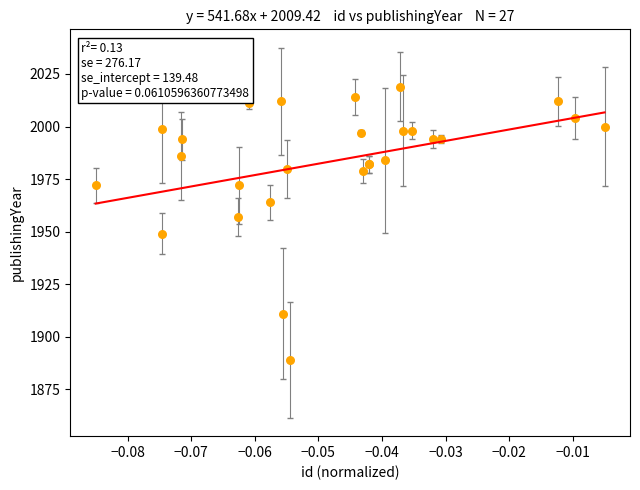

What Y value in the scatter plot is closest to 1954?

1957